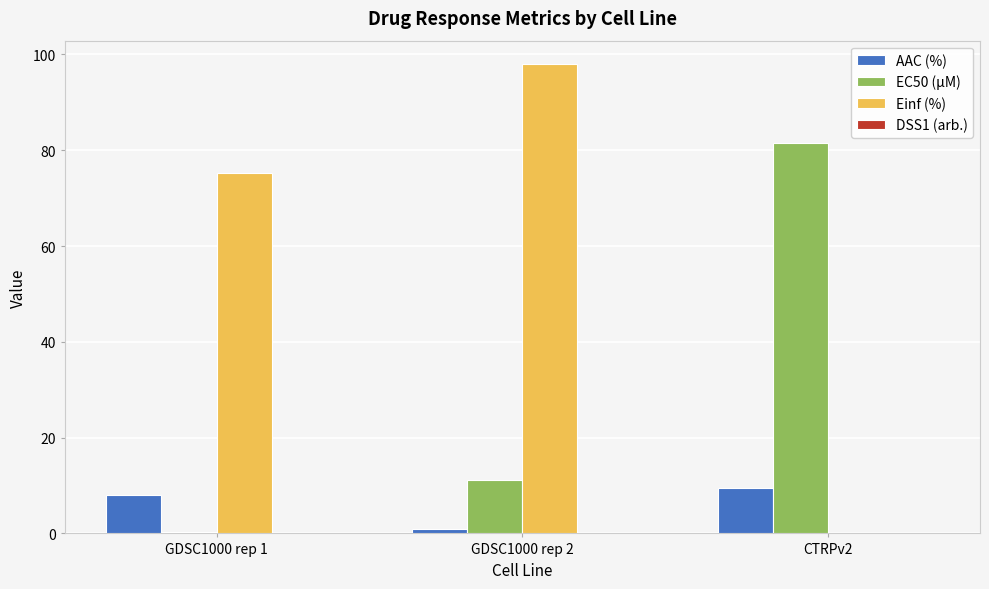

What is the maximum value for EC50 (µM)?

81.6